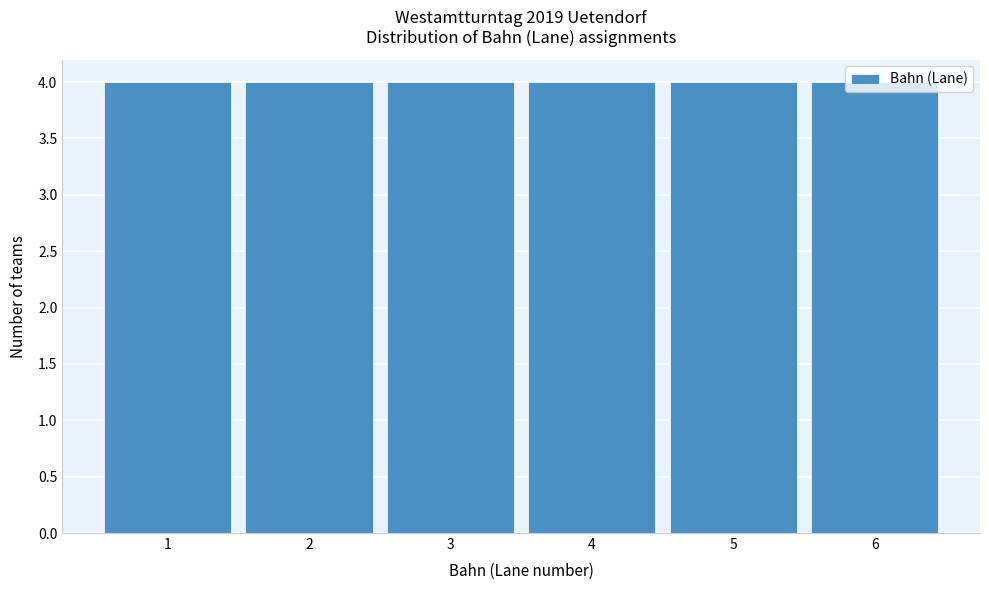

How tall is the bar that spans 5.5 to 6.5 on the x-axis? The values are not printed on the chart, so give them approximately, as read against the axis.

4